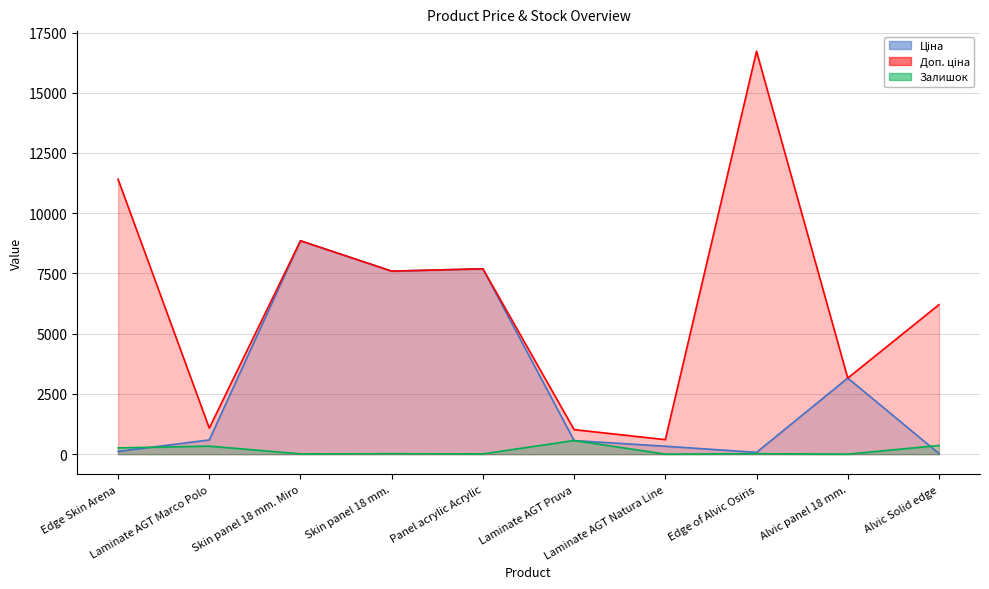

Read the Залишок value at Skin panel 18 mm. Miro.

11.0